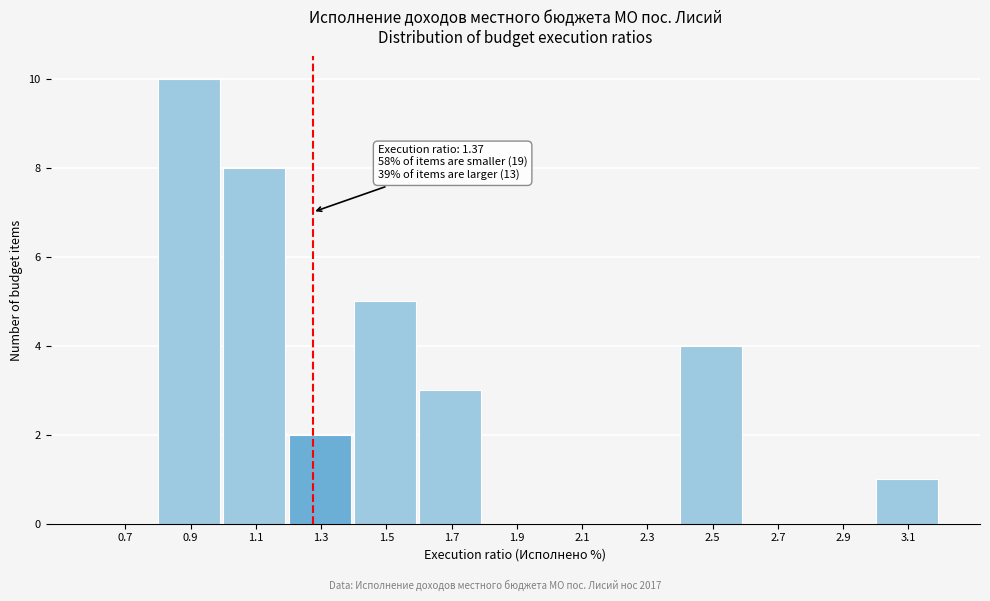

Reading right to left, extract all data points from this chart.

3.1=1	2.9=0	2.7=0	2.5=4	2.3=0	2.1=0	1.9=0	1.7=3	1.5=5	1.3=2	1.1=8	0.9=10	0.7=0